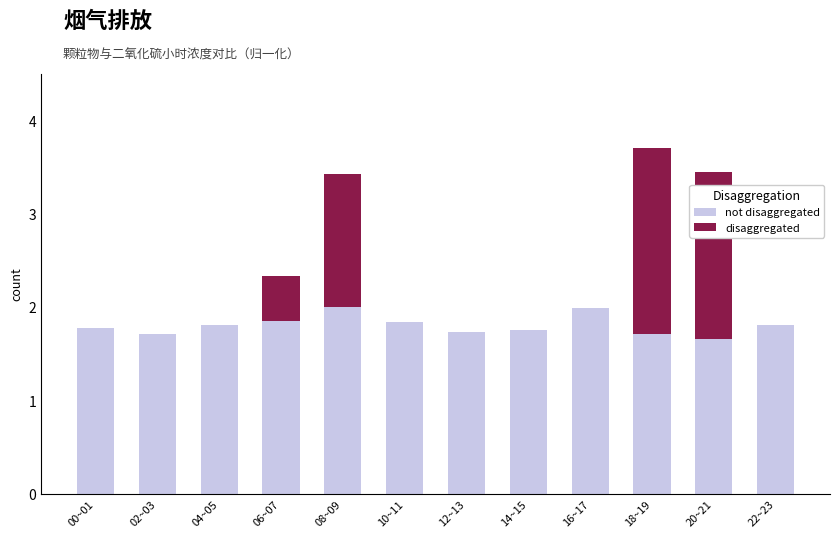

At which category is the sum across all series the highest?

18~19